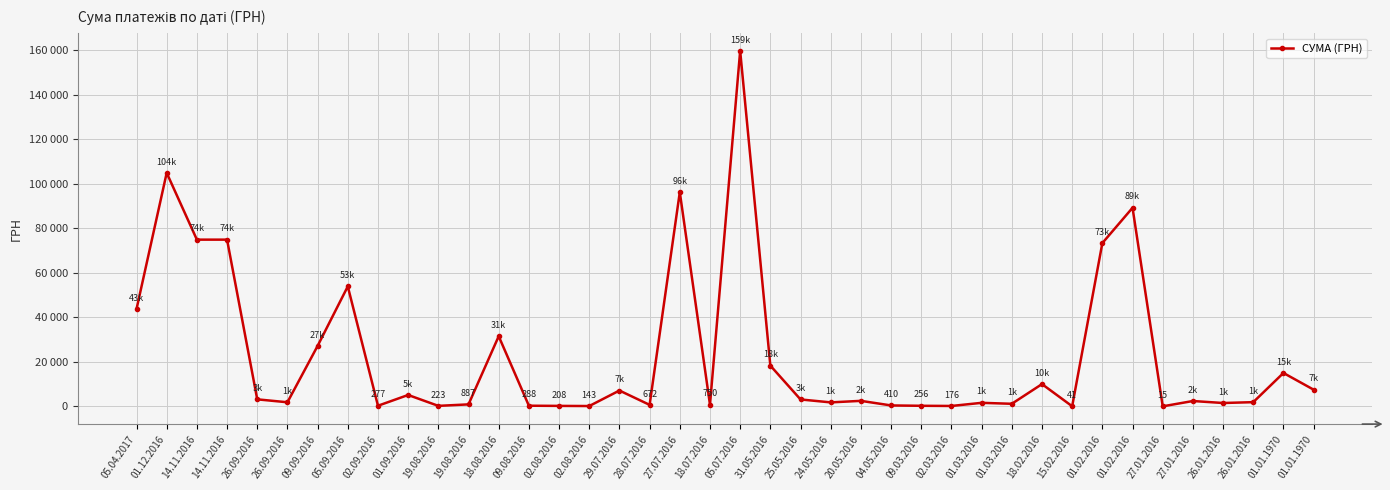

The chart shows a value of 223.6 at 19.08.2016. True or false?

True